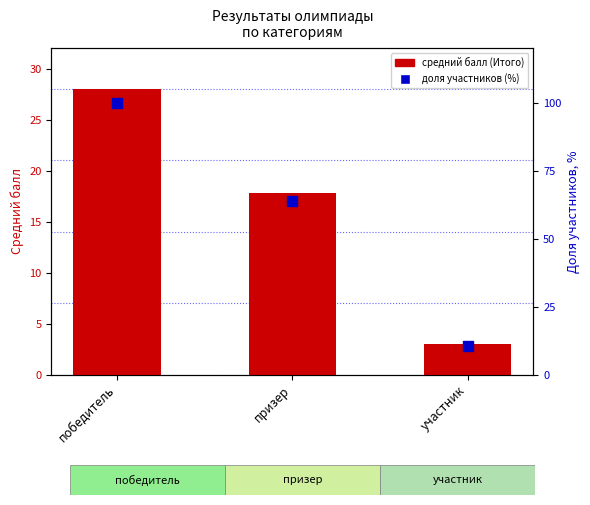

What are all the series names shown in the legend?

средний балл (Итого), доля участников (%)